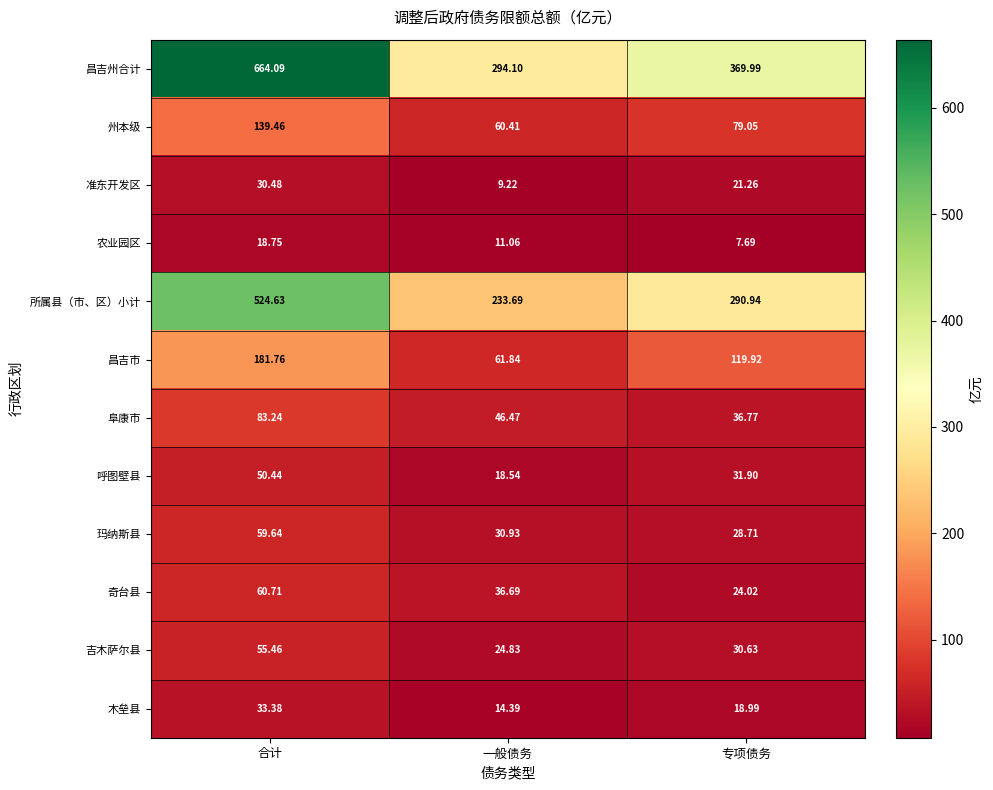

At which label does 吉木萨尔县 reach its minimum?

一般债务